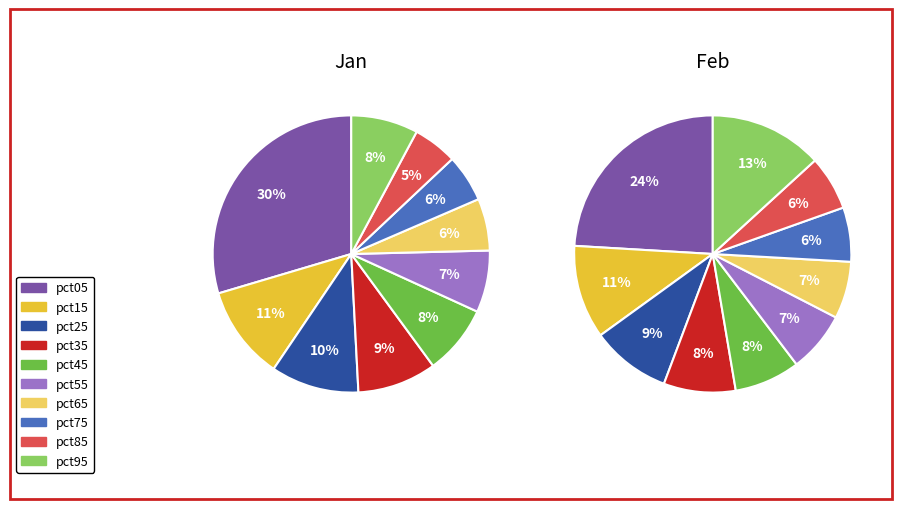

Which category has the biggest portion of the pie?

pct05